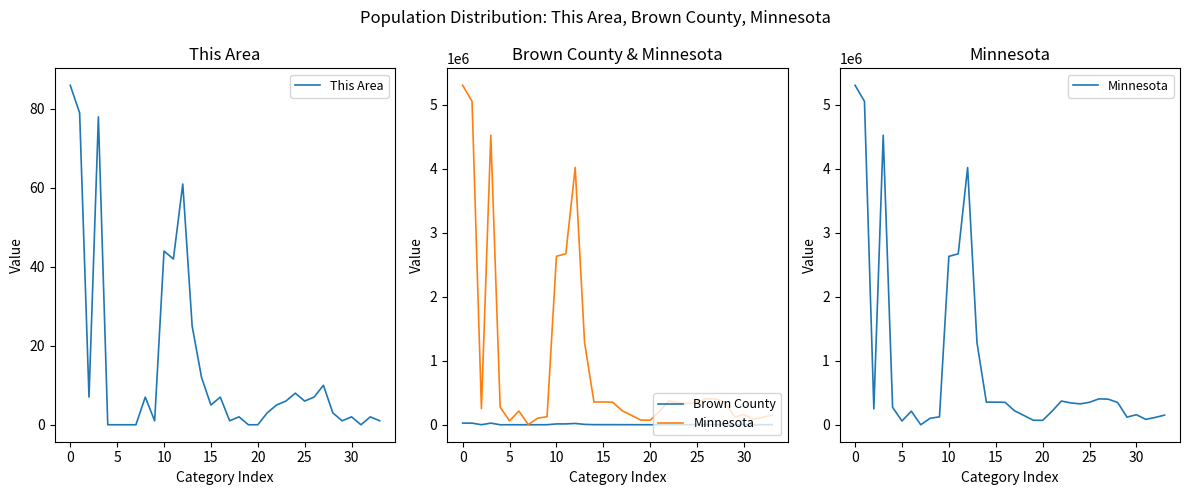

What is the highest value of the This Area series?

86